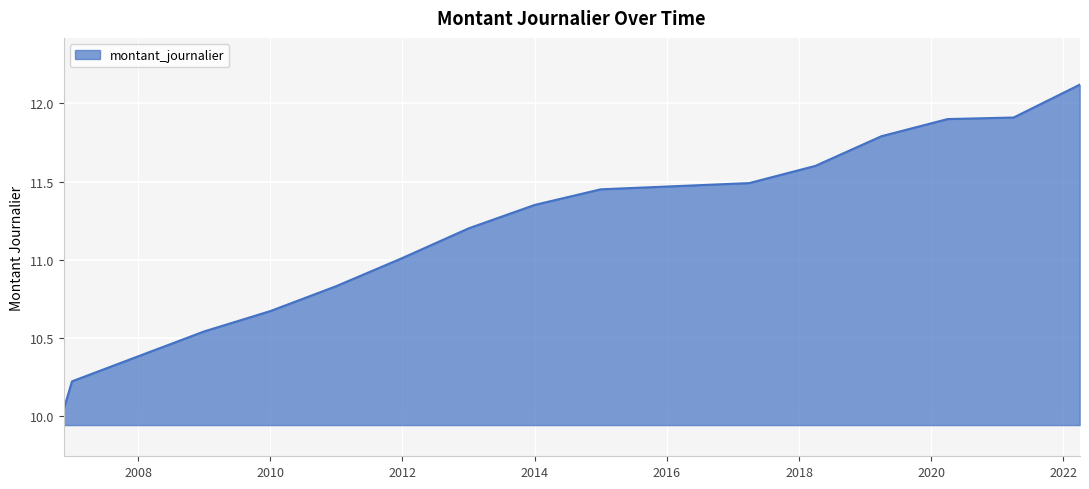

What is the difference between the maximum and minimum values?

2.1